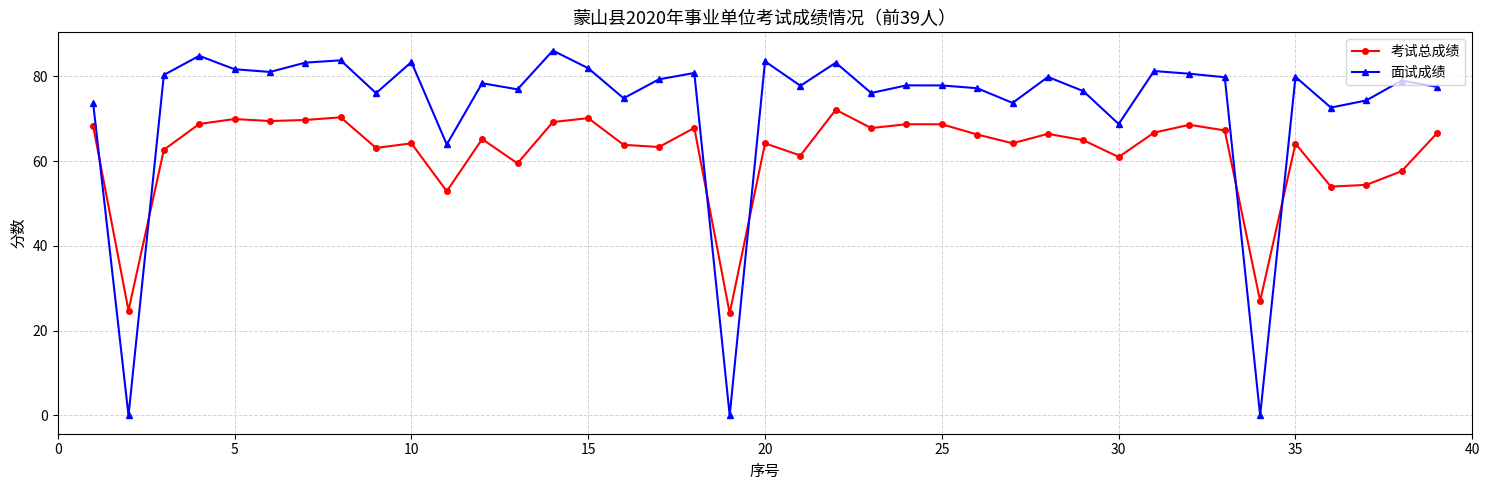

List the series in order of their peak value, highest first.

面试成绩, 考试总成绩